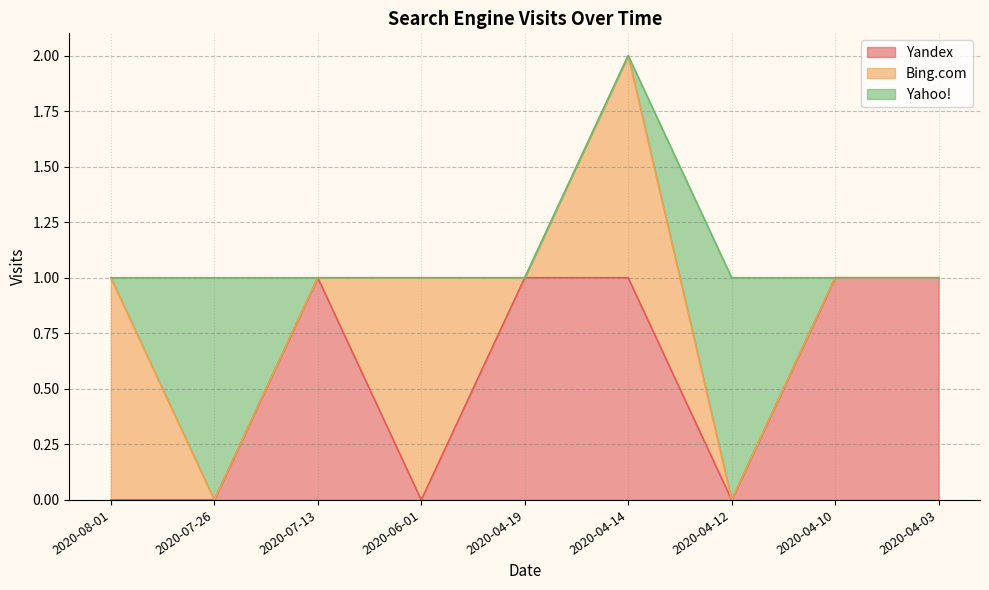

What are all the series names shown in the legend?

Yandex, Bing.com, Yahoo!